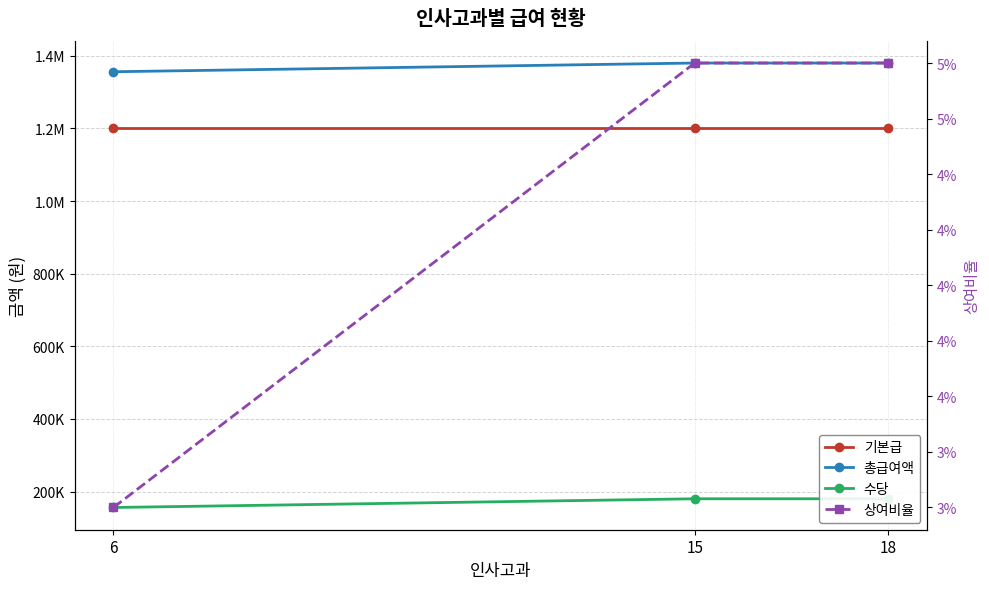

Is the value of 수당 at 15 greater than the value of 기본급 at 15?

No